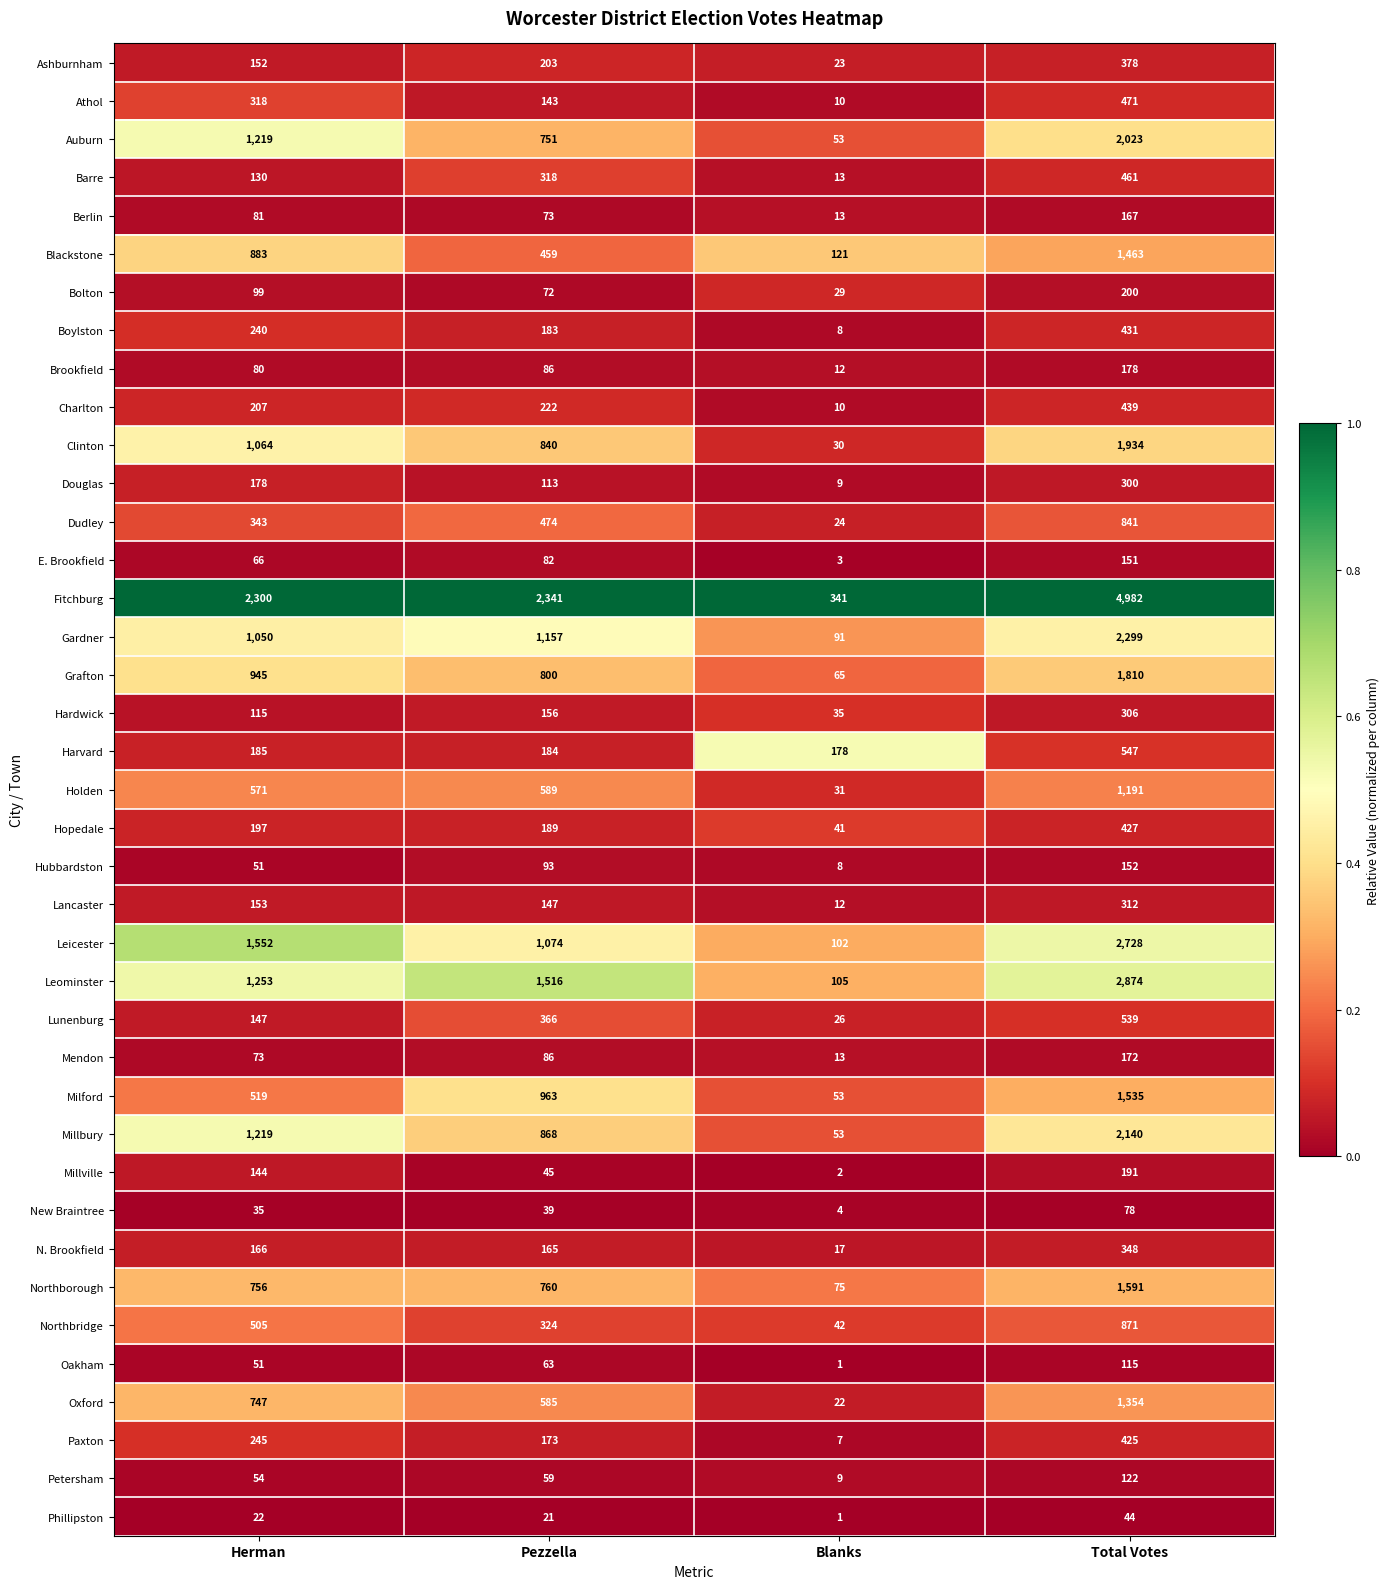

What is the total value across all series at Total Votes?

36590